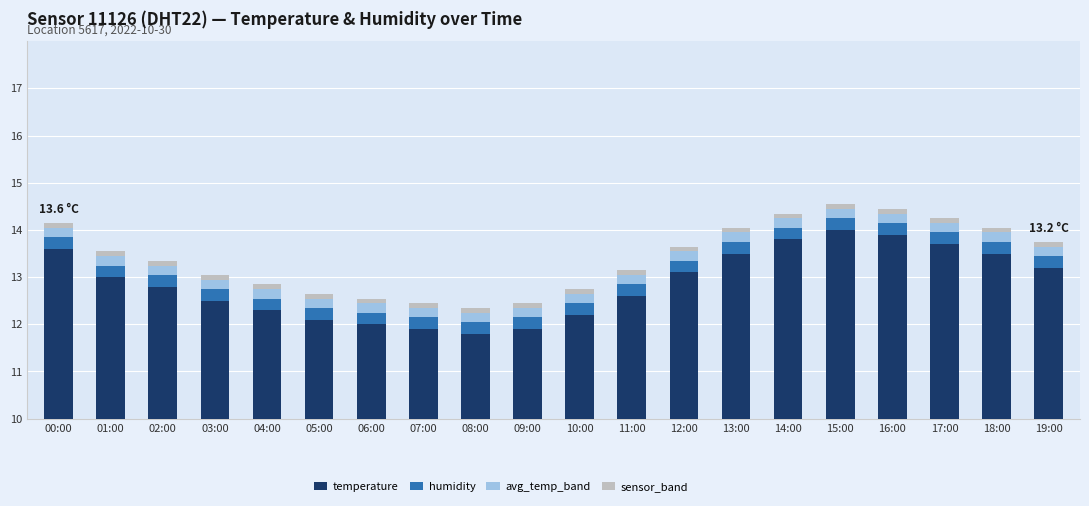

Which series has the largest range (max minus min)?

temperature